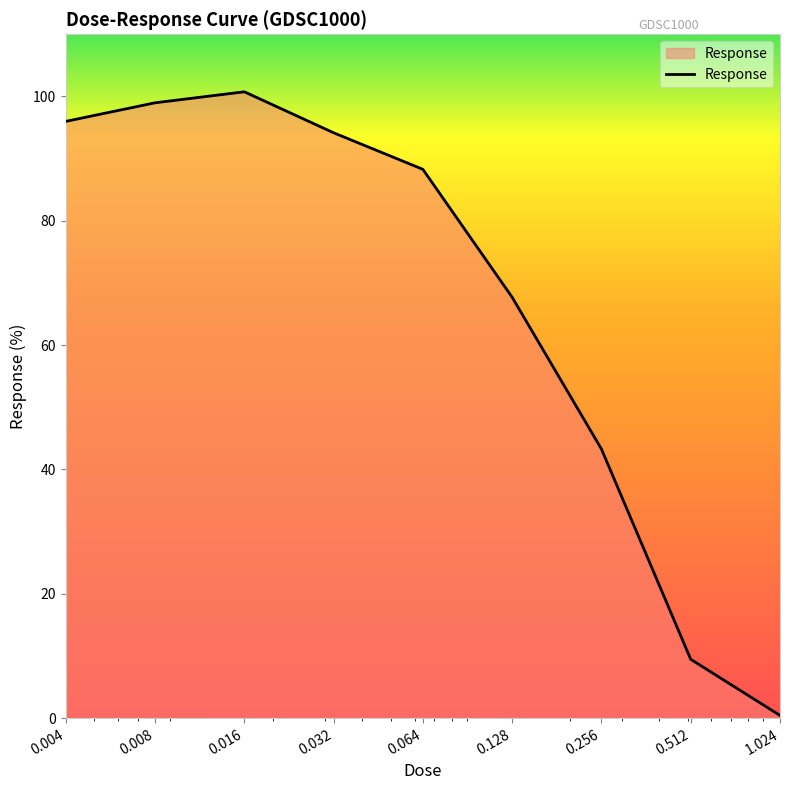

Reading left to right, list all the values displayed in this chart.

96.0	99.0	100.8	94.2	88.3	67.7	43.3	9.5	0.4